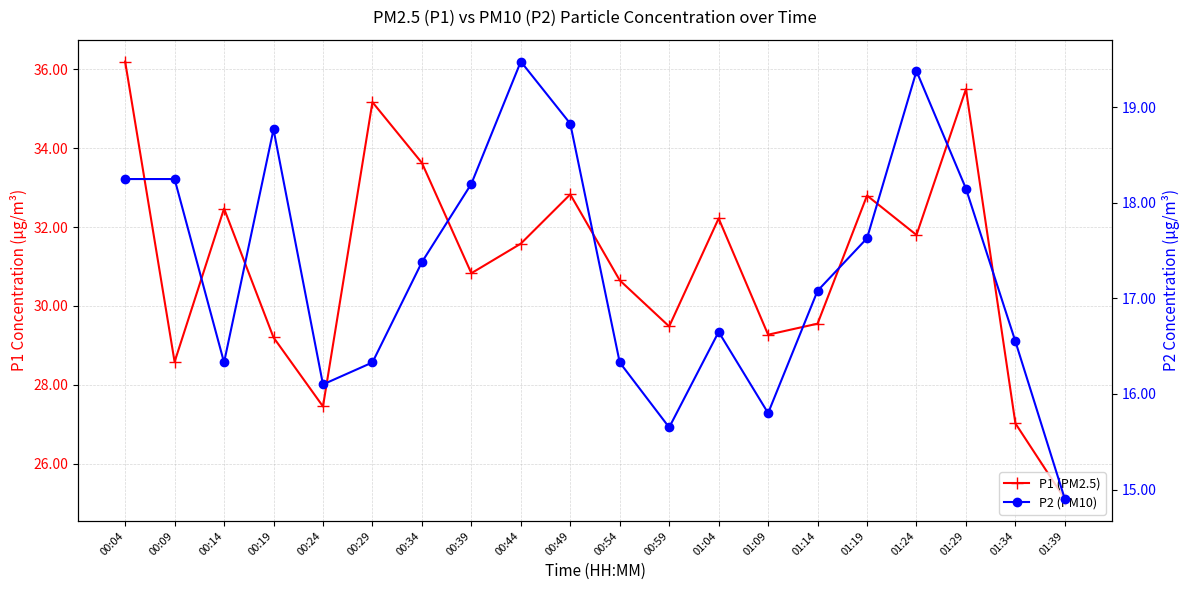

Where does the P1 (PM2.5) series first go above 31?

00:04